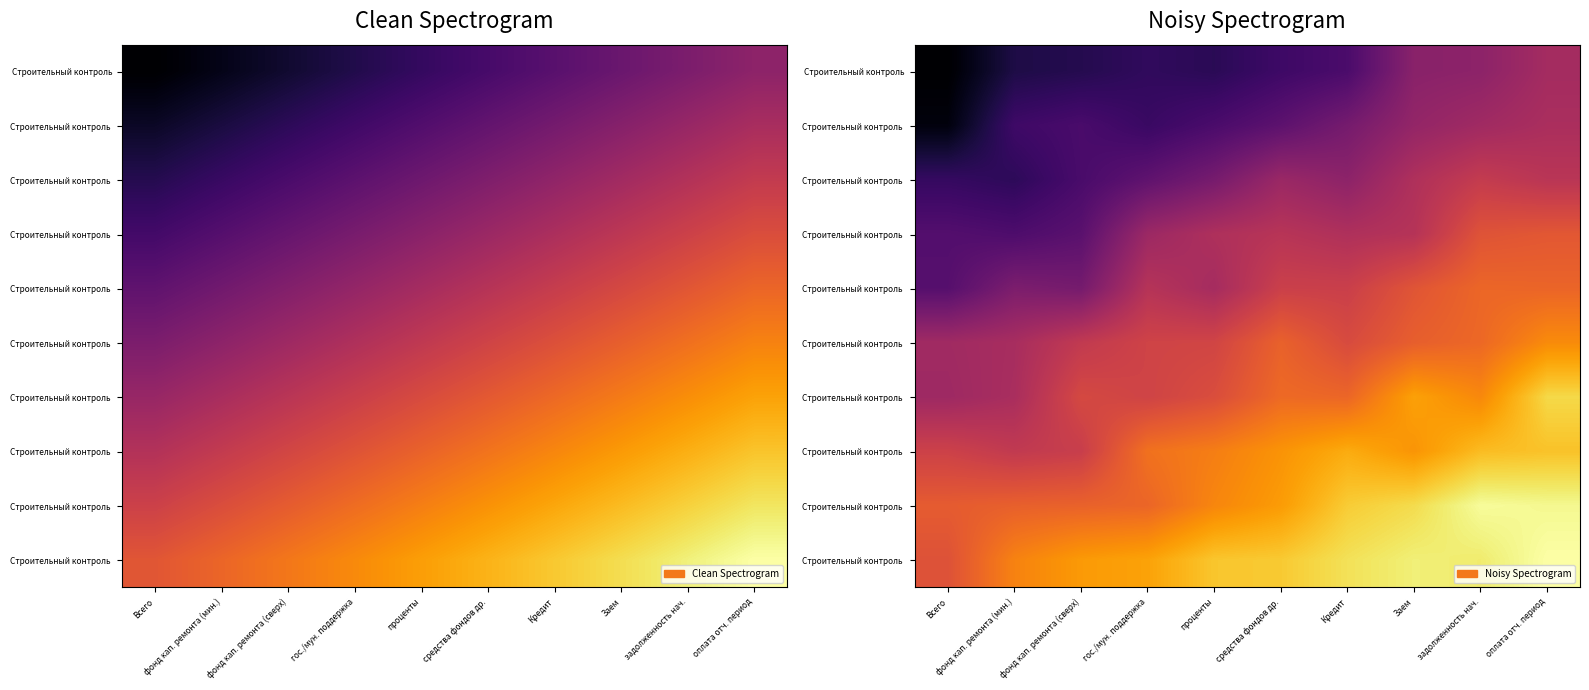

What is the total value across all series at Всего?

4.3